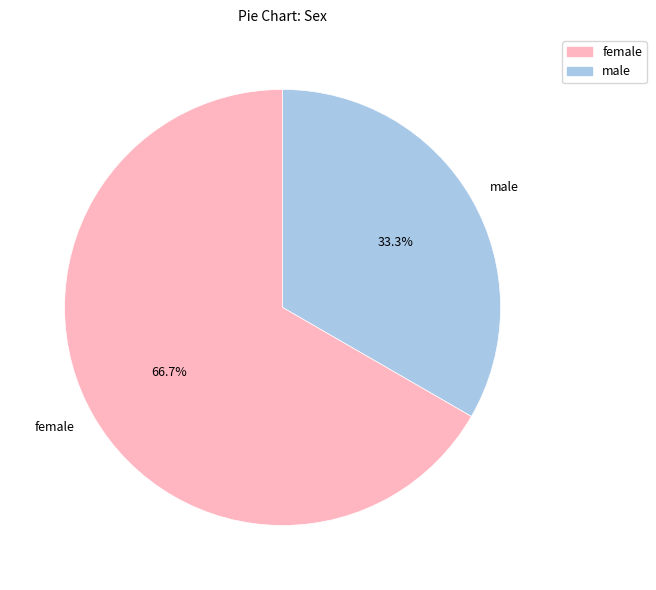

Which has a higher value, female or male?

female